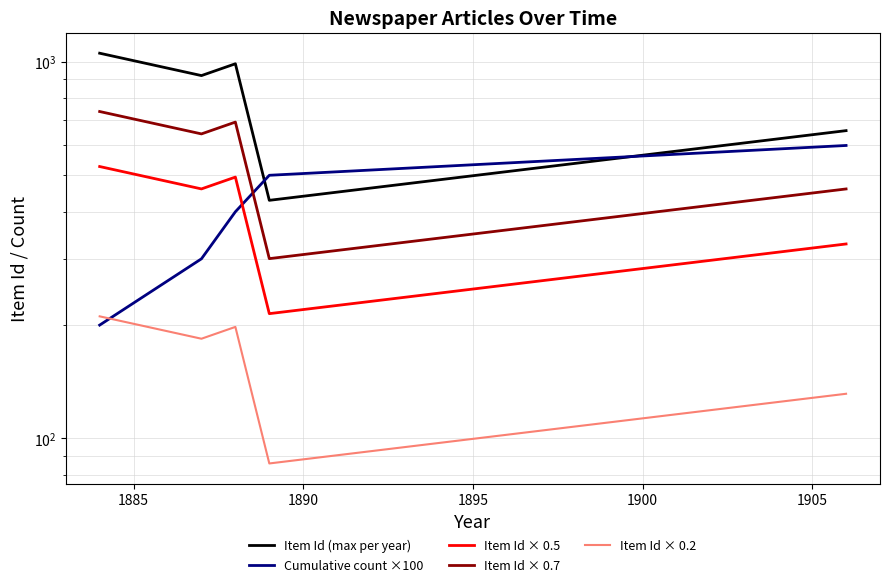

Count the number of data series in this chart.

5